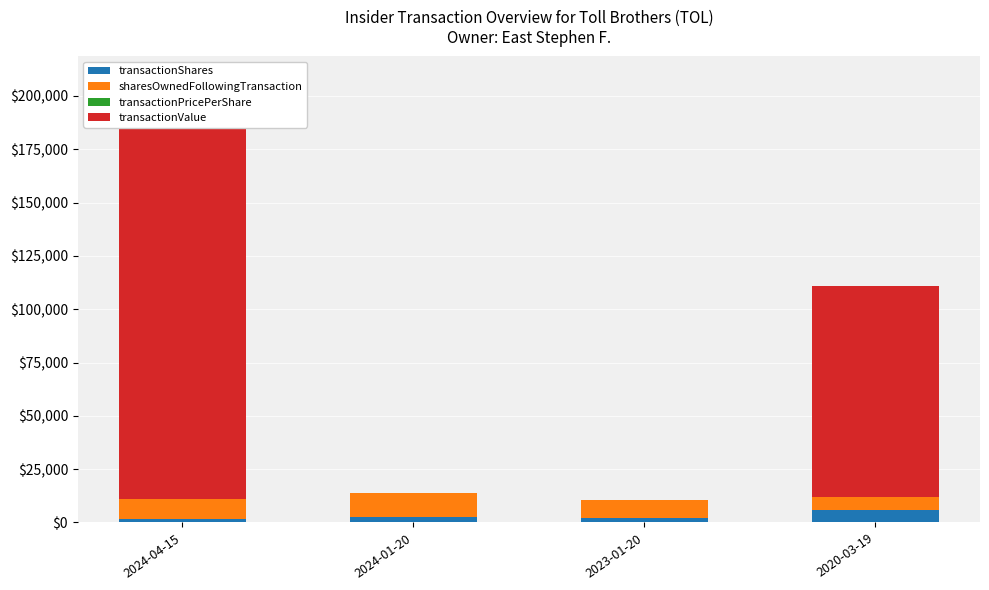

How many categories are shown in the chart?

4